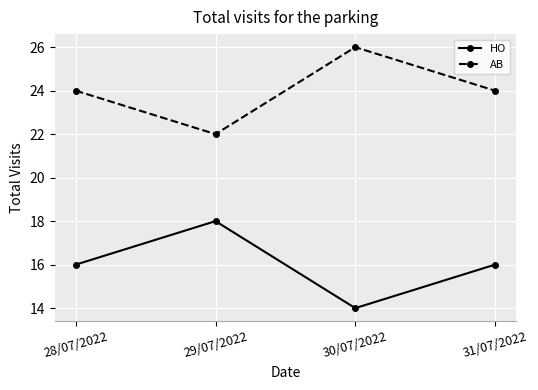

Rank the series at 29/07/2022 from highest to lowest value.

AB, HO